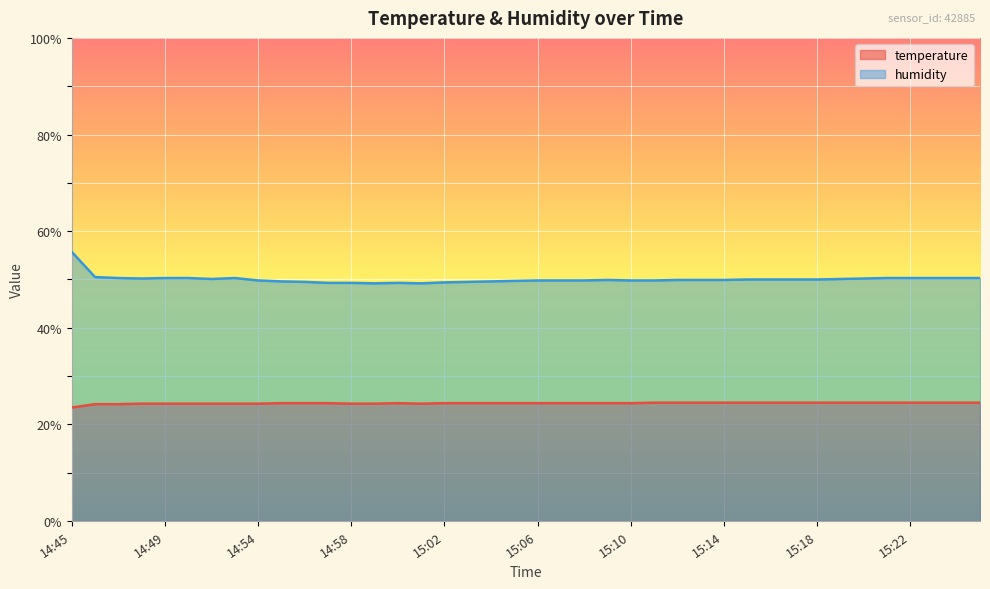

What is the maximum value for humidity?

55.7